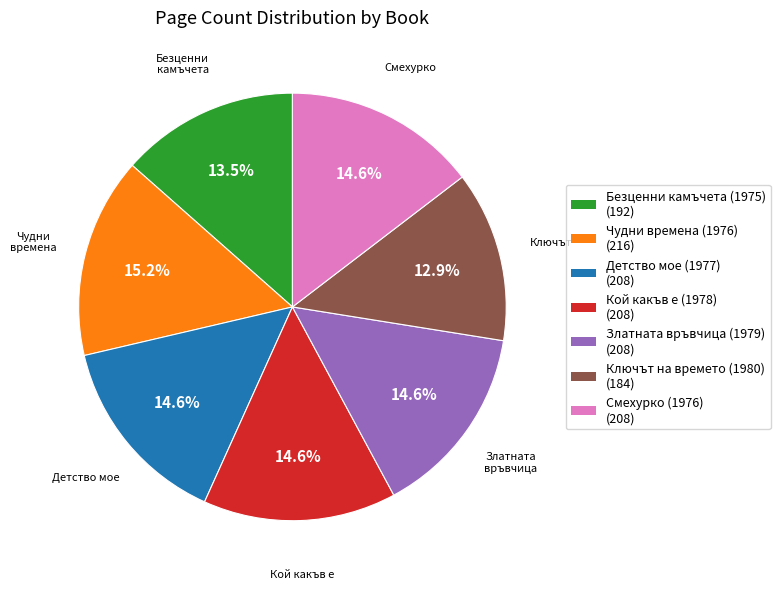

What percentage do Чудни времена (1976) and Златната връвчица (1979) together represent?

29.8%